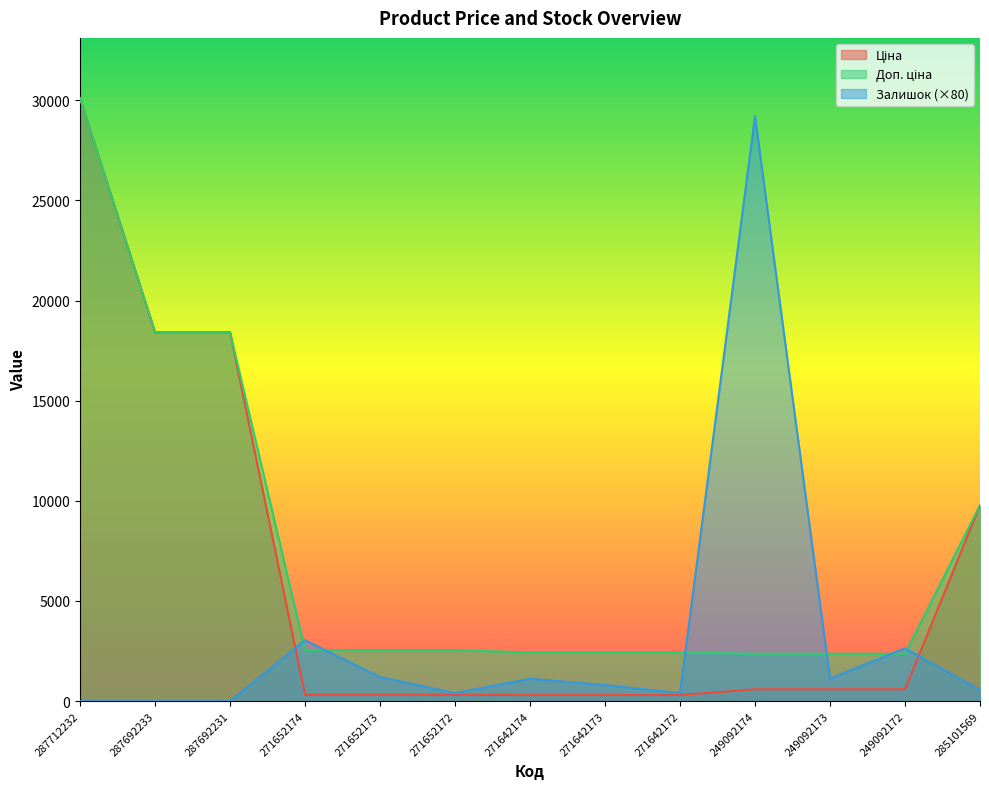

Between which two adjacent categories do Залишок and Доп. ціна first intersect?

287692231 and 271652174